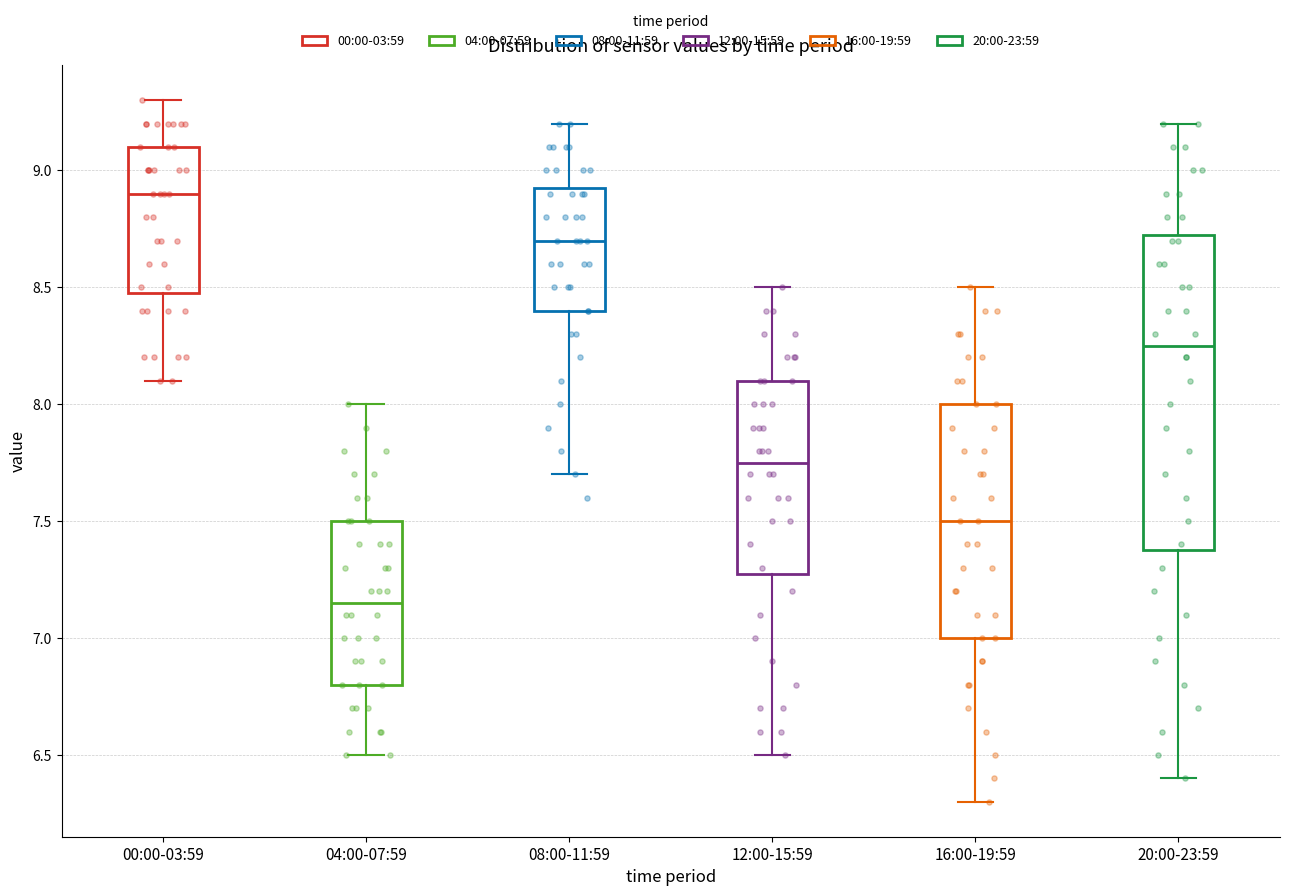

Comparing the boxes themselves (not the whiskers), which one is the tallest?

20:00-23:59